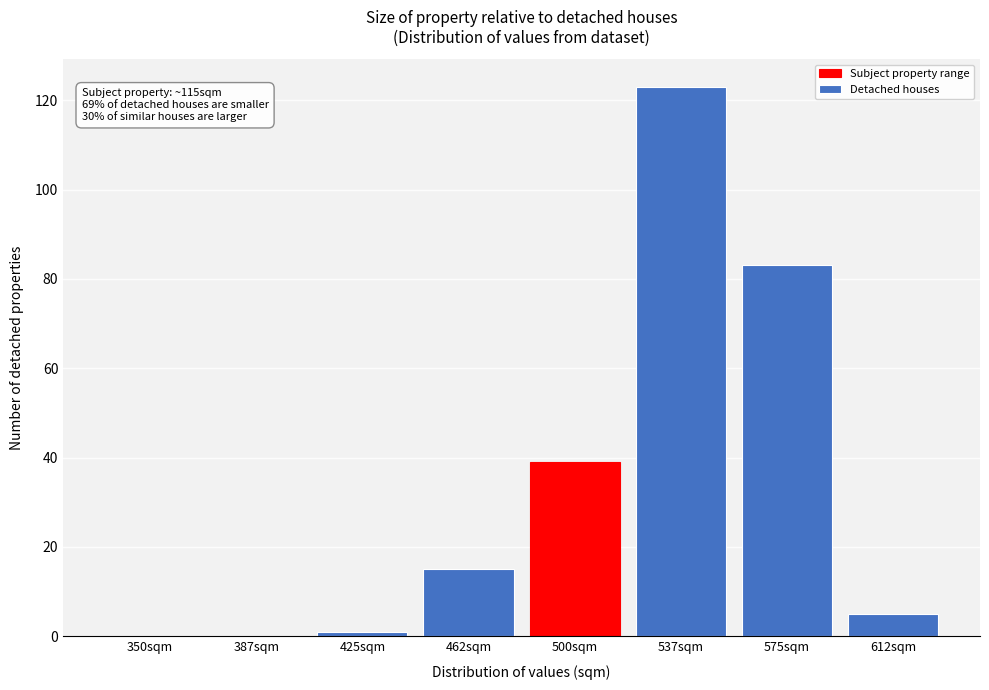

Reading left to right, extract all data points from this chart.

350sqm=0	387sqm=0	425sqm=1	462sqm=15	500sqm=39	537sqm=123	575sqm=83	612sqm=5